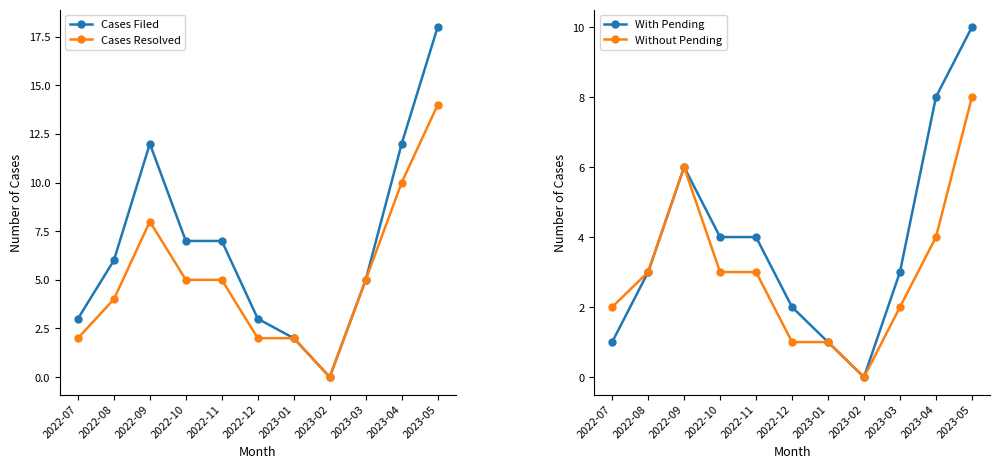

Rank the series by their average value, from lowest to highest.

Without Pending, With Pending, Cases Resolved, Cases Filed